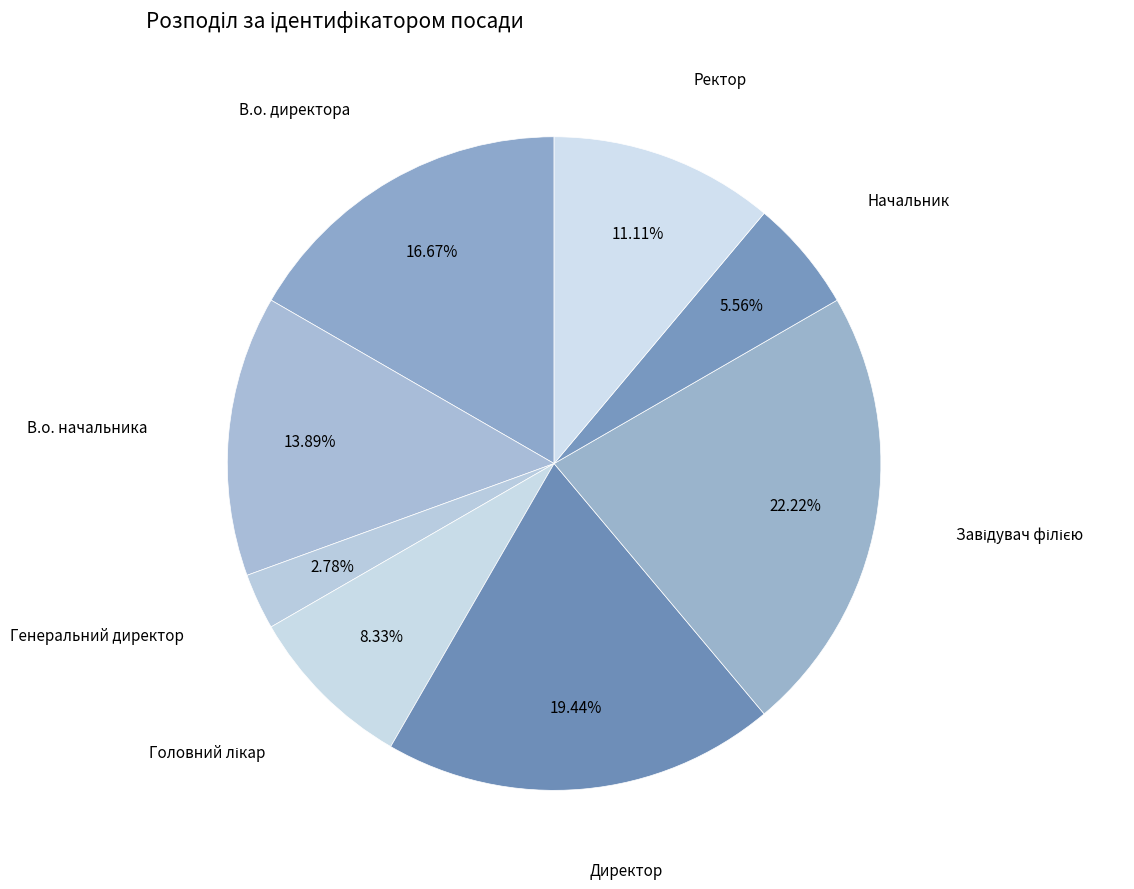

How many slices are in this pie chart?

8